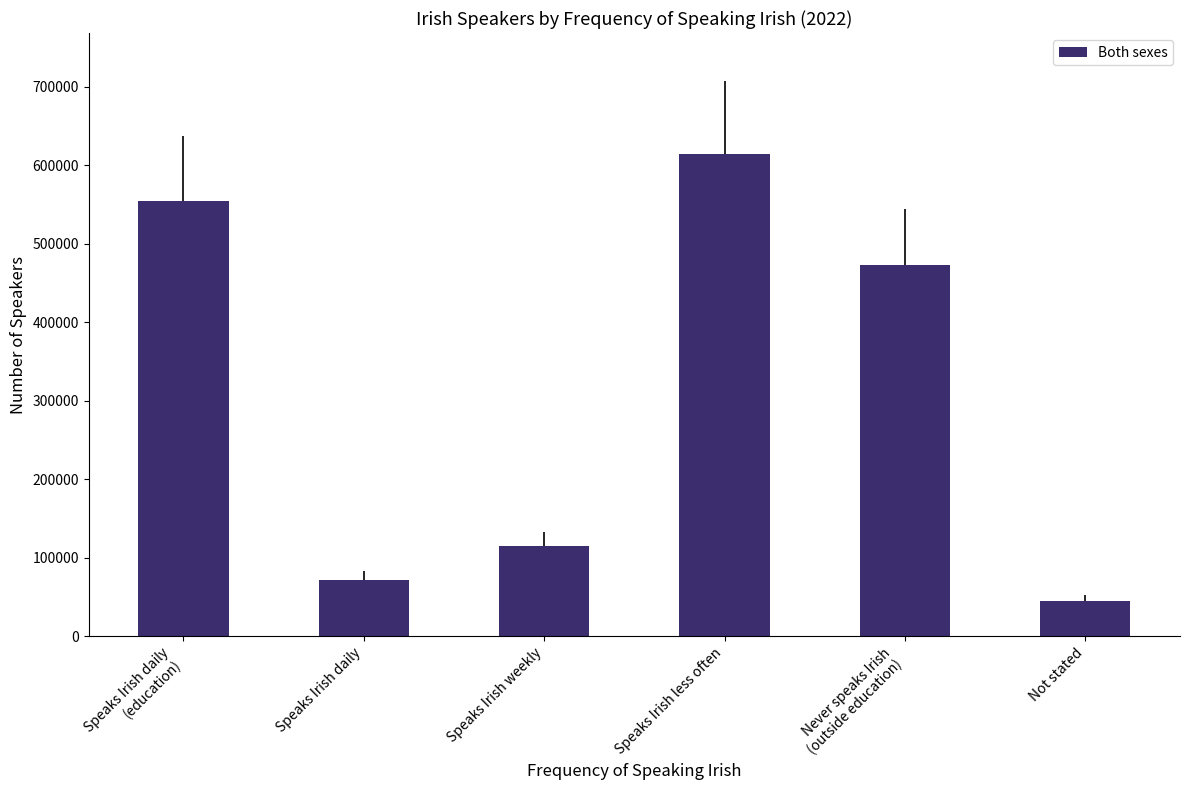

List the labels in order of value, smallest first.

Not stated, Speaks Irish daily, Speaks Irish weekly, Never speaks Irish
(outside education), Speaks Irish daily
(education), Speaks Irish less often